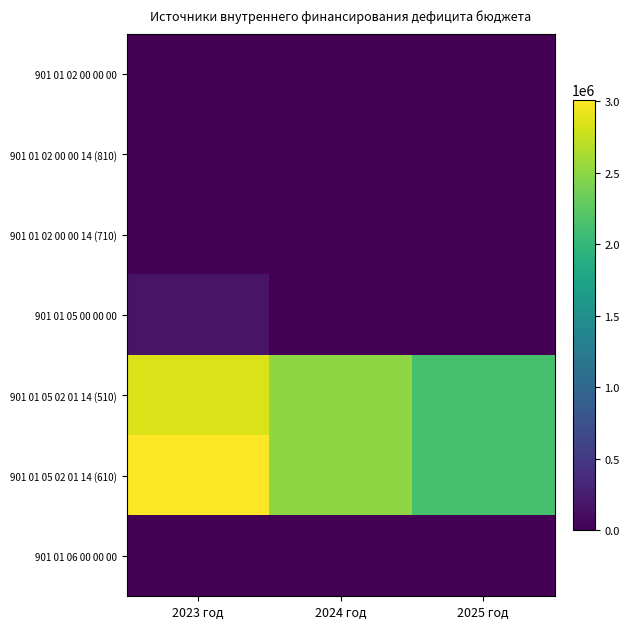

Reading left to right, transcribe all the data shown in this chart.

901 01 02 00 00 00: 2023 год=0.0	2024 год=0.0	2025 год=0.0
901 01 02 00 00 14 (810): 2023 год=0.0	2024 год=10000.0	2025 год=10000.0
901 01 02 00 00 14 (710): 2023 год=0.0	2024 год=10000.0	2025 год=10000.0
901 01 05 00 00 00: 2023 год=156485.7	2024 год=0.0	2025 год=0.0
901 01 05 02 01 14 (510): 2023 год=2854439.1	2024 год=2494716.6	2025 год=2137823.0
901 01 05 02 01 14 (610): 2023 год=3010924.8	2024 год=2494716.6	2025 год=2137823.0
901 01 06 00 00 00: 2023 год=0.0	2024 год=0.0	2025 год=0.0